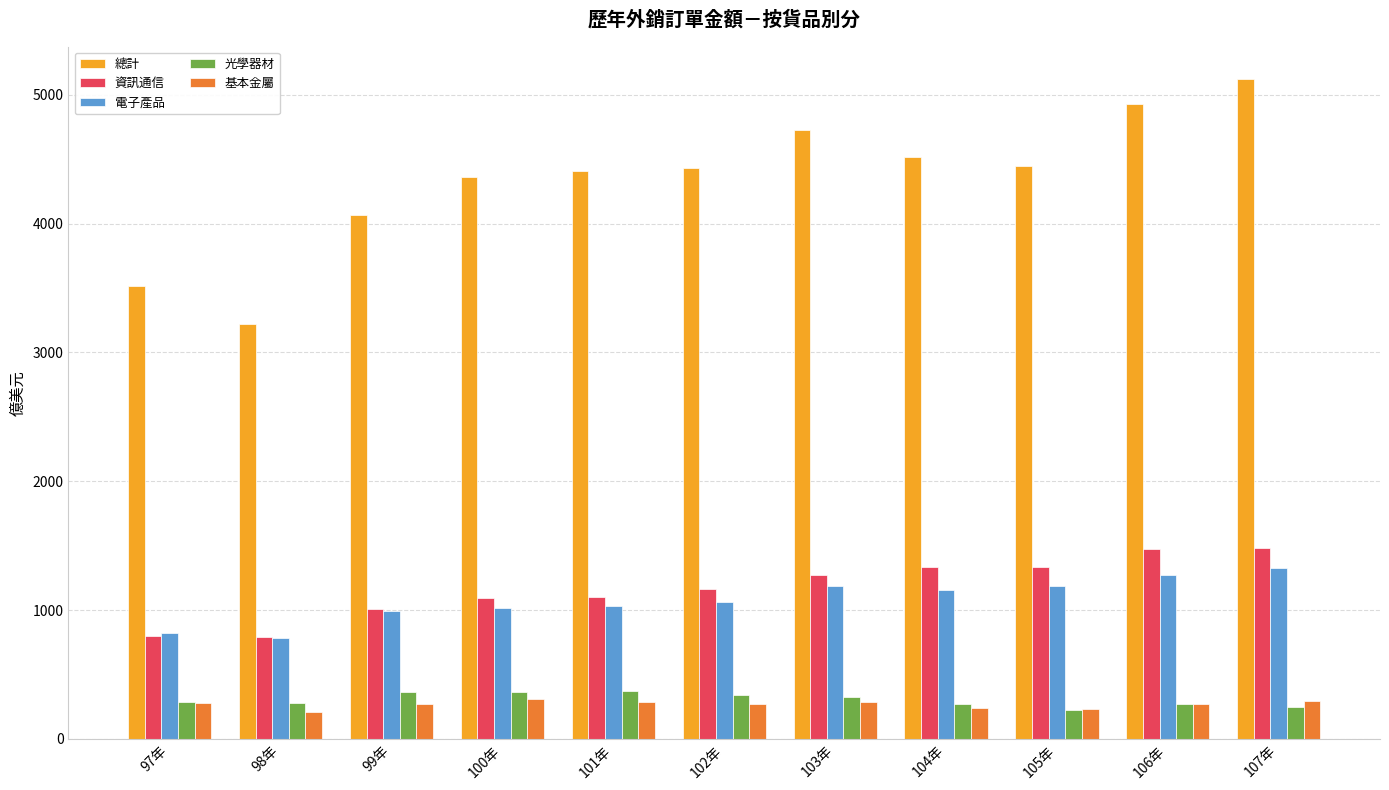

Which series has the widest spread of values?

總計